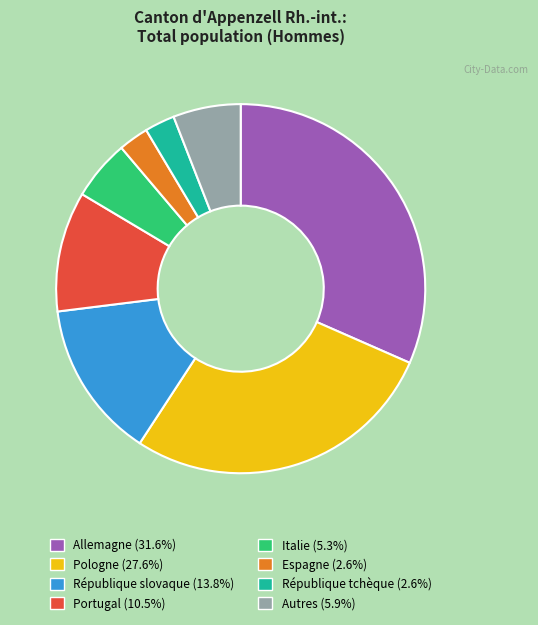

Do Pologne and République slovaque together represent more than half of the pie?

No